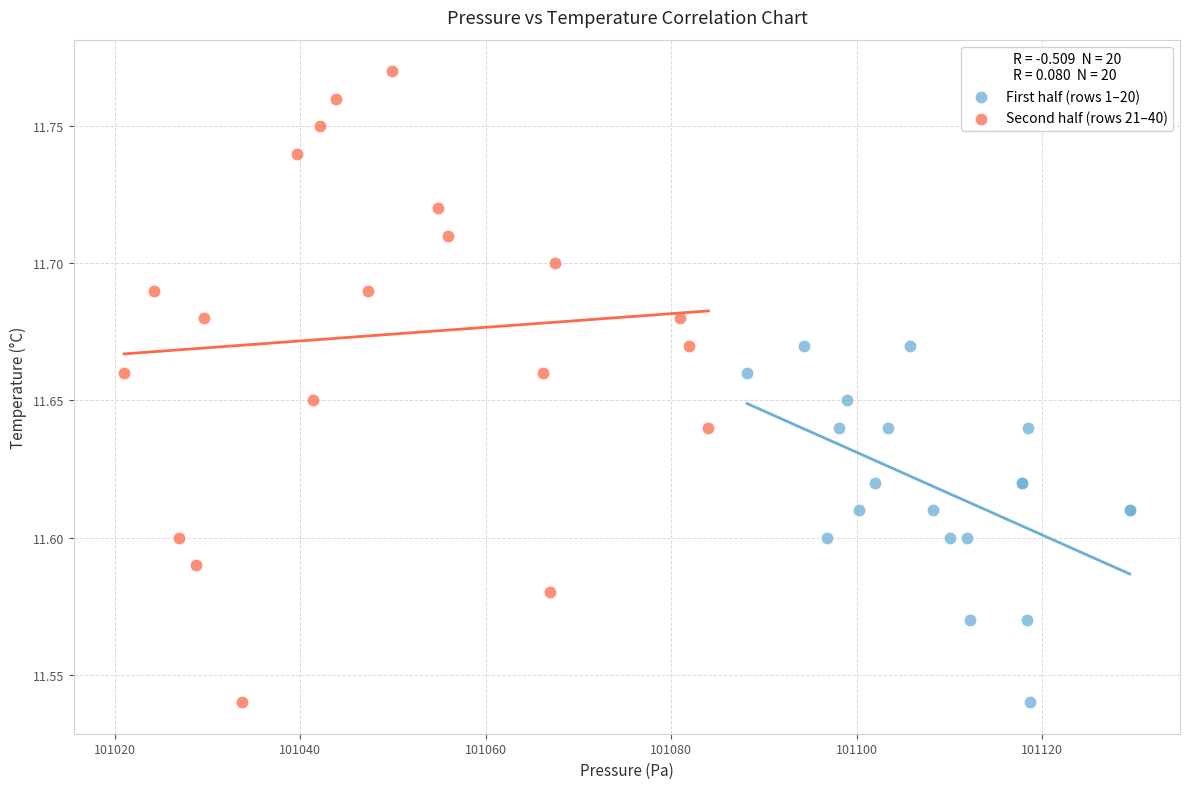

Which series contains the highest Y value?

Second half (rows 21–40)